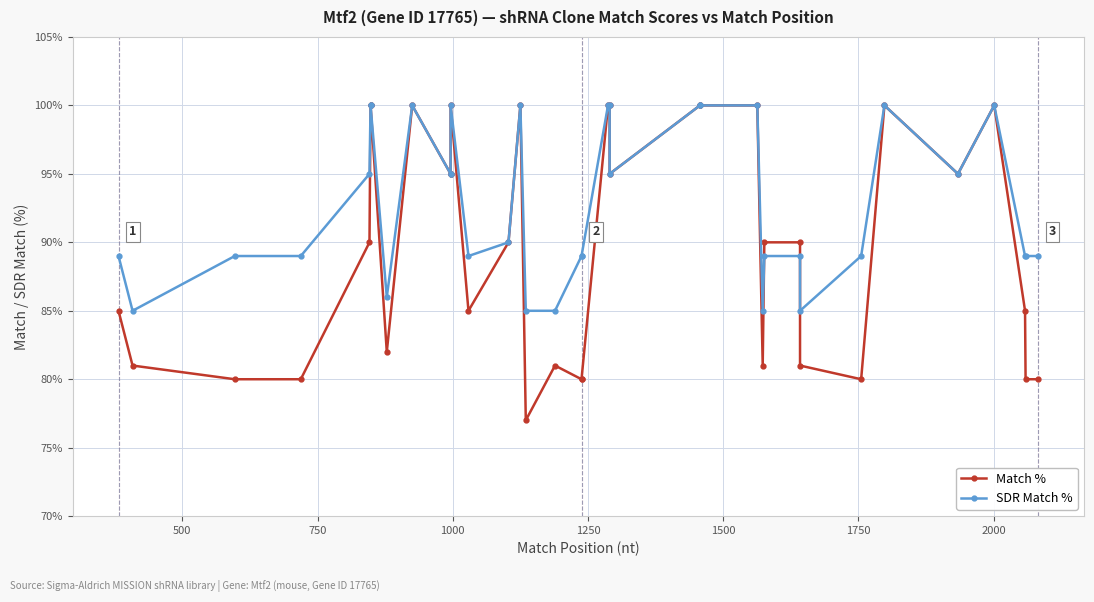

Does the chart have visible grid lines?

Yes